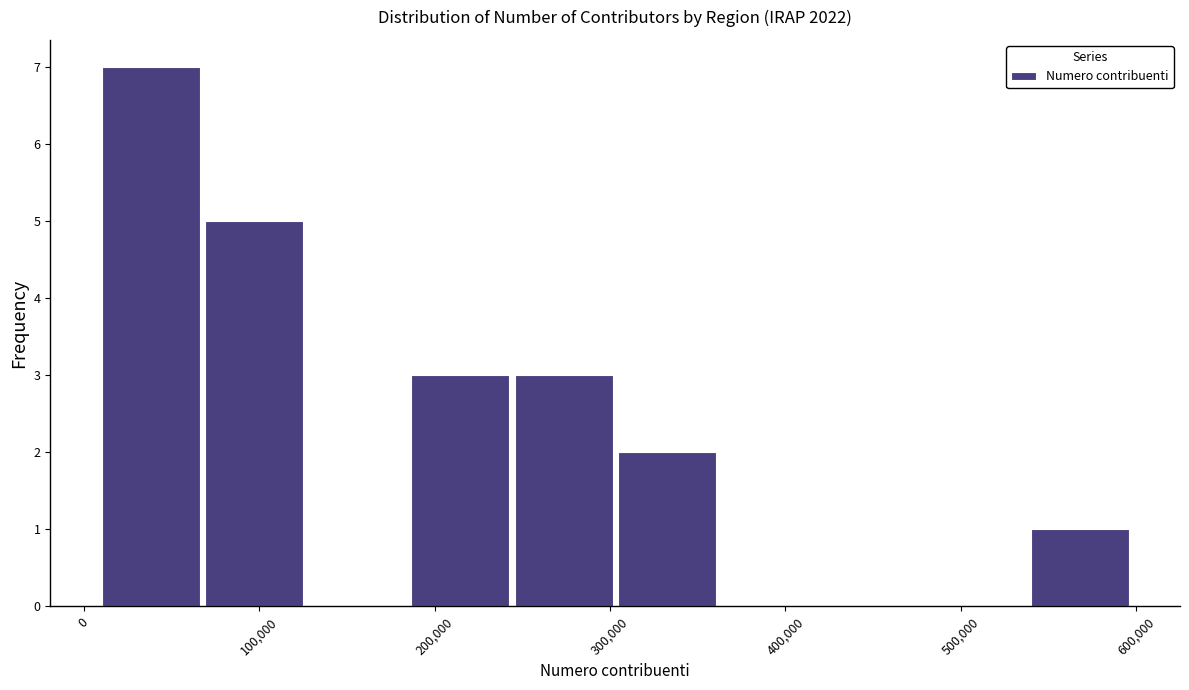

Reading left to right, transcribe this chart: for each bar, give the range it covers on the x-axis and its height. Neither the bar edges nor the heights are printed on the chart, so give them approximately, as read against the axes.

10000 to 70000: 7
70000 to 130000: 5
130000 to 190000: 0
190000 to 240000: 3
240000 to 300000: 3
300000 to 360000: 2
360000 to 420000: 0
420000 to 480000: 0
480000 to 540000: 0
540000 to 600000: 1